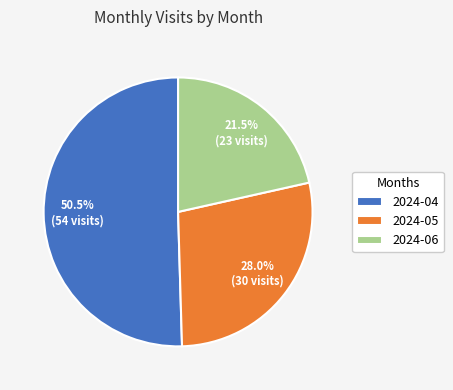

What percentage is NOT represented by 2024-04?

49.5%